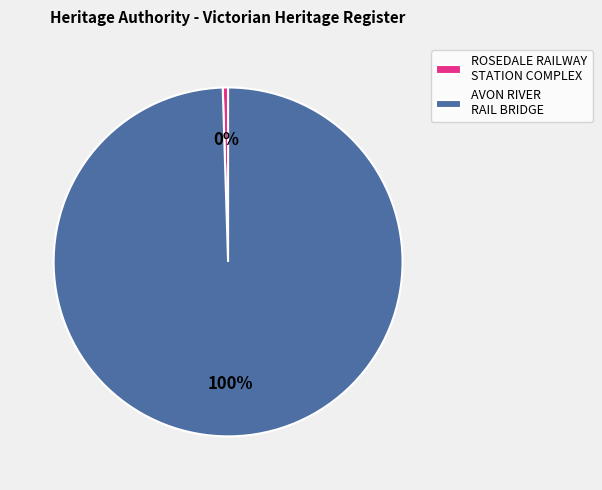

Which category accounts for the majority?

AVON RIVER RAIL BRIDGE